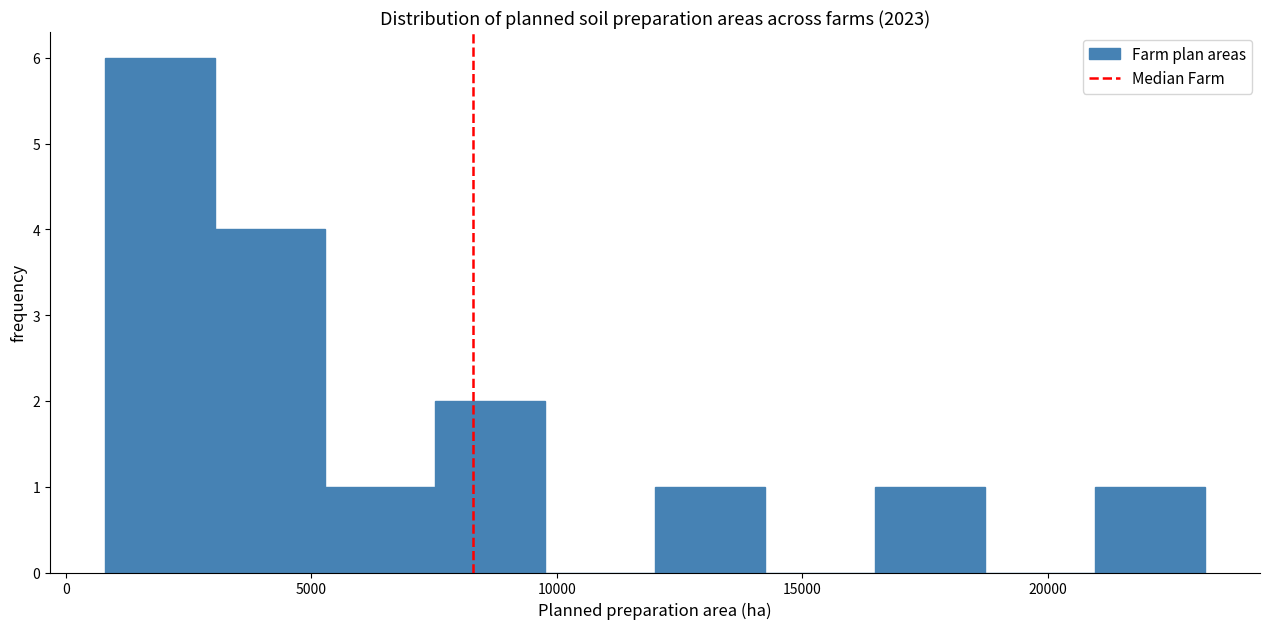

Reading left to right, transcribe this chart: for each bar, give the range it covers on the x-axis and its height. Neither the bar edges nor the heights are printed on the chart, so give them approximately, as read against the axes.

1000 to 3000: 6
3000 to 5500: 4
5500 to 7500: 1
7500 to 10000: 2
10000 to 12000: 0
12000 to 14000: 1
14000 to 16500: 0
16500 to 18500: 1
18500 to 21000: 0
21000 to 23000: 1